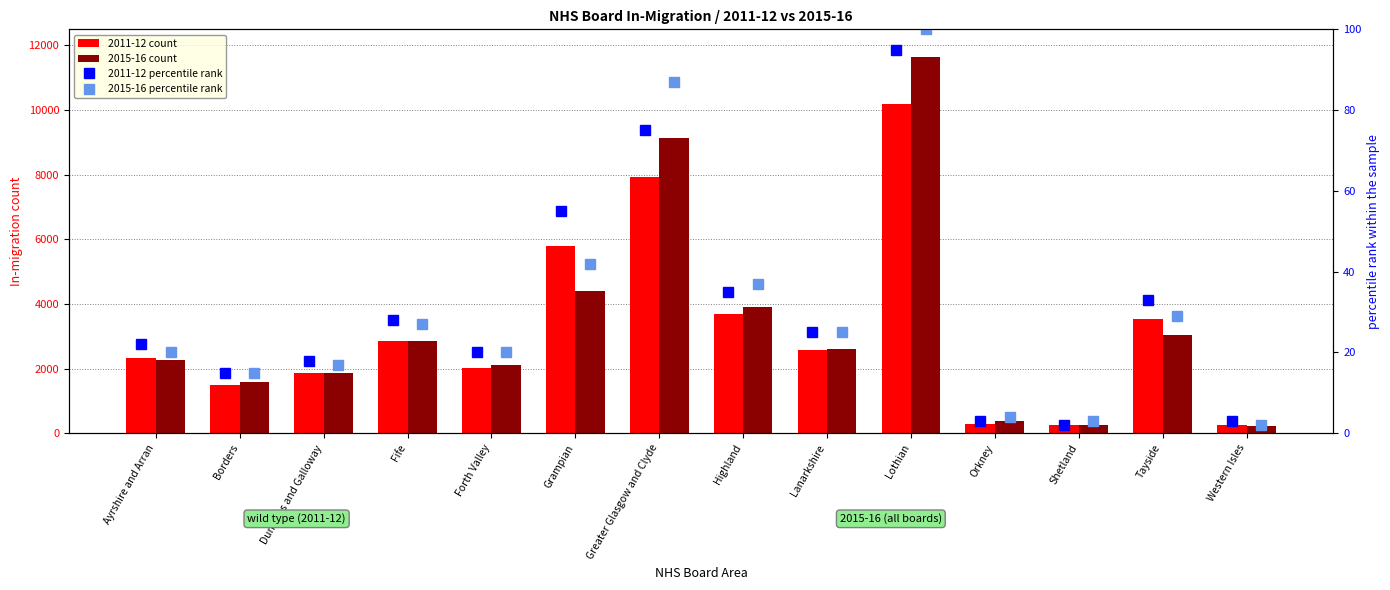

Which label corresponds to the smallest value in the chart?

Shetland